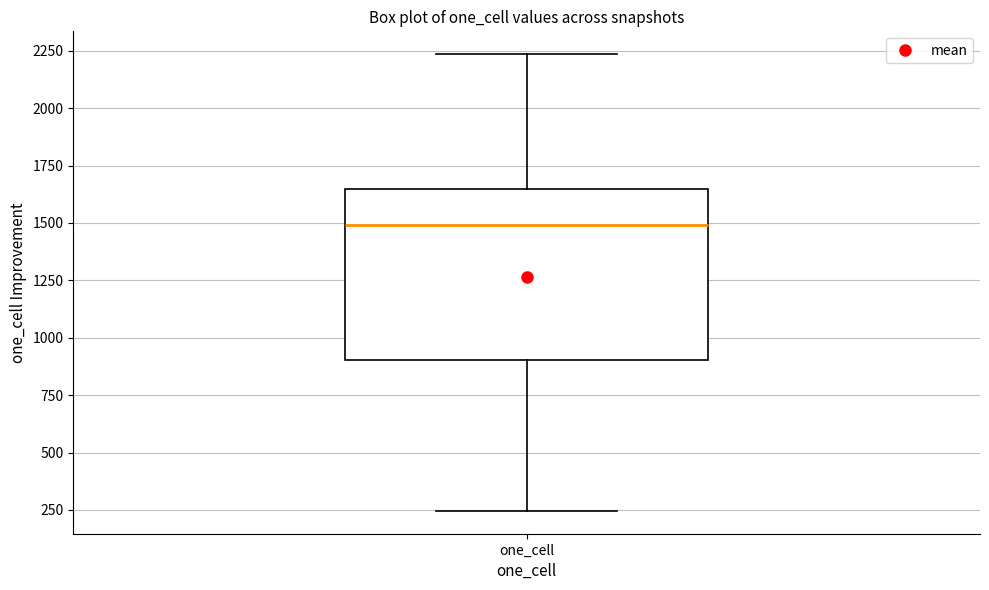

Transcribe this box plot: give where the median line is, the range the box spans, and where the two whiskers end, as read against the y-axis. The values are not printed on the chart, so give them approximately, as read against the axis.

median 1500, box 900 to 1650, whiskers 250 to 2250